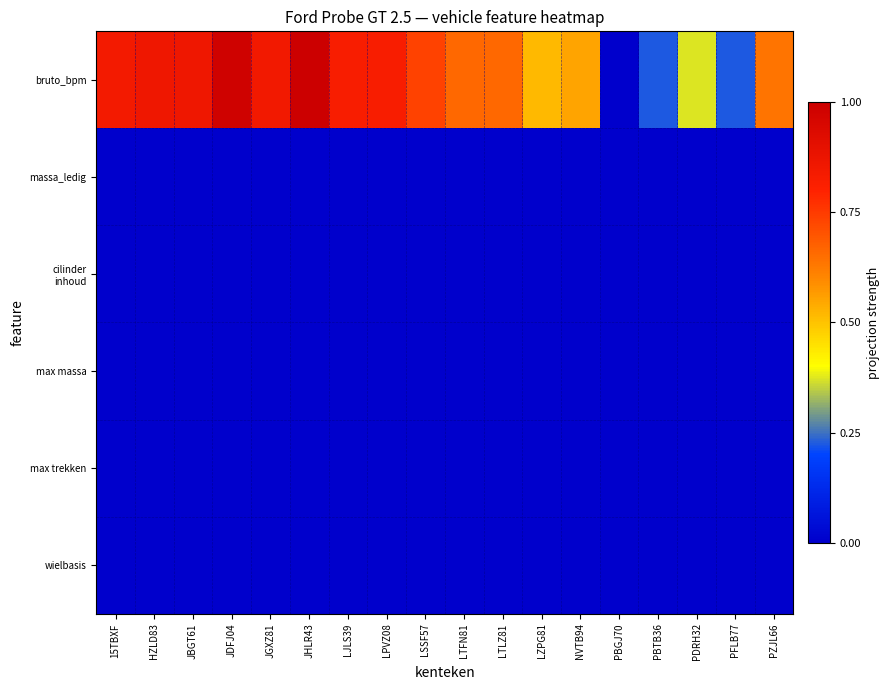

Between 15TBXF and PFLB77, which is larger?

15TBXF